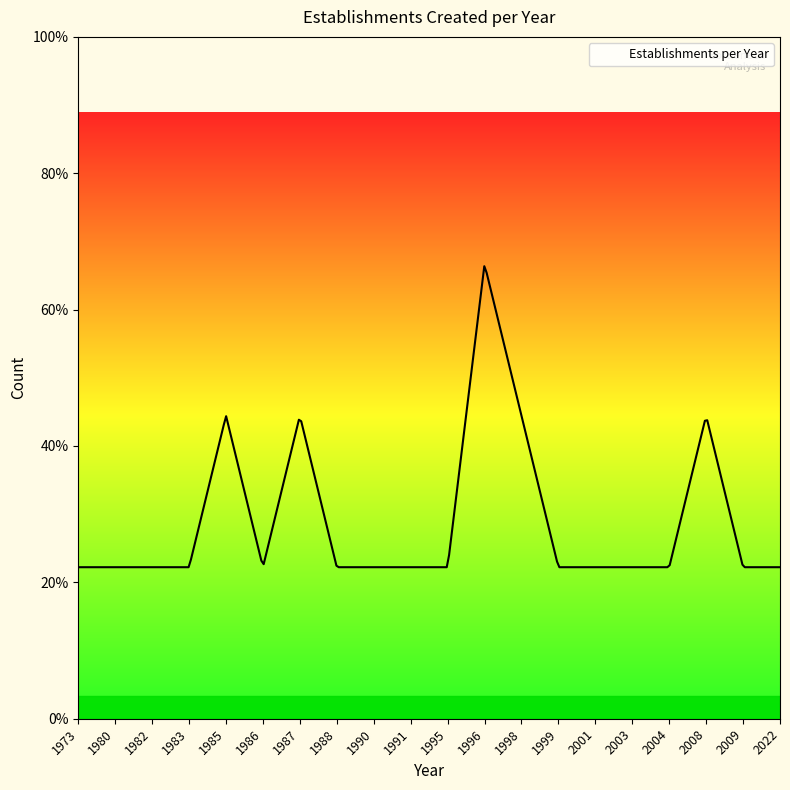

What is the value of the 1st point from the left?

1